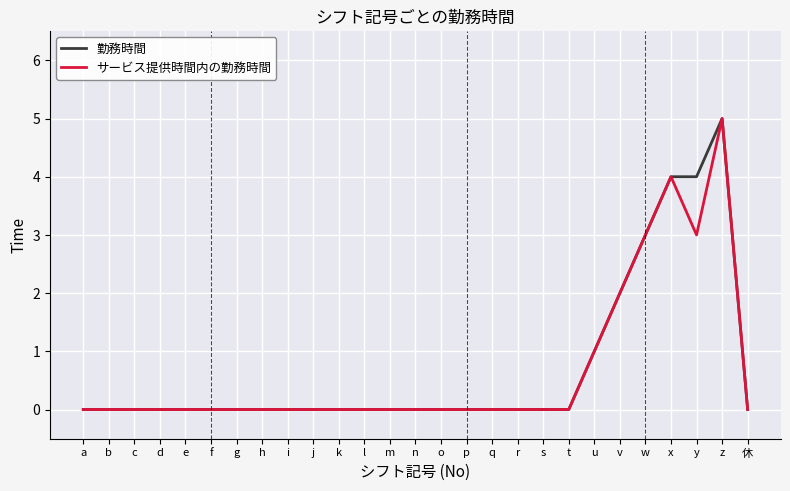

What is the maximum value shown in the chart?

5